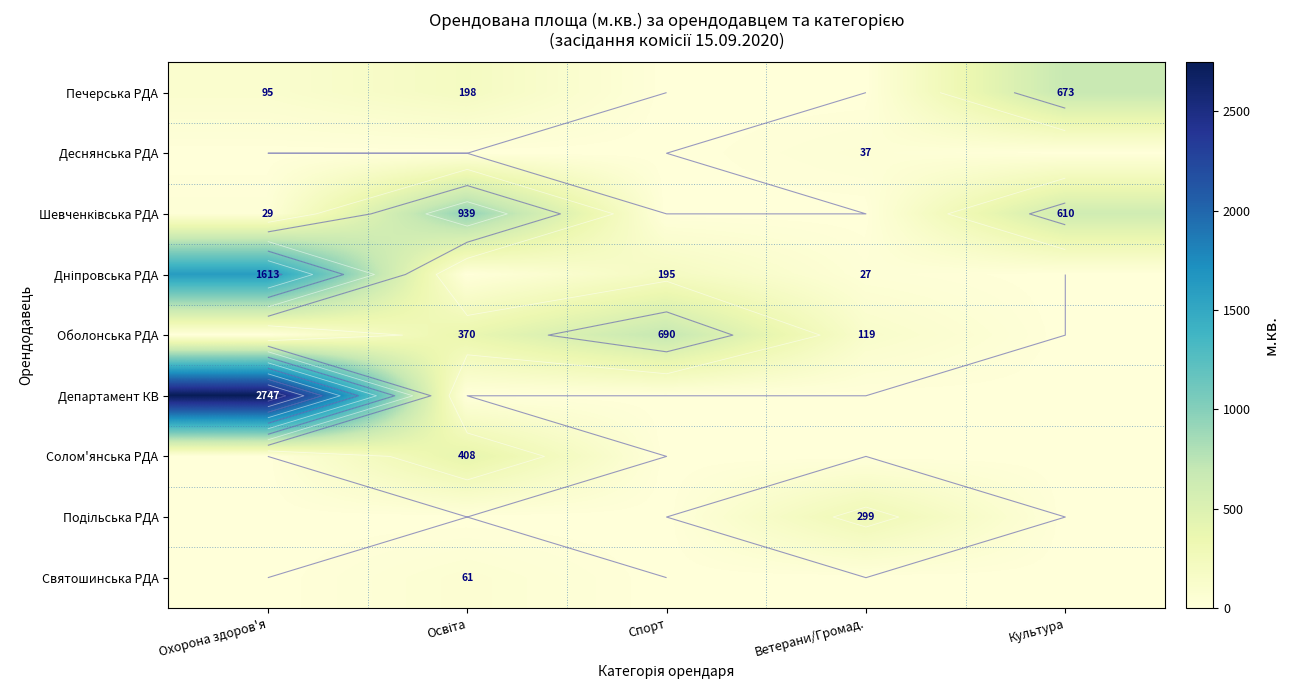

What is the maximum value for Департамент КВ?

2747.4